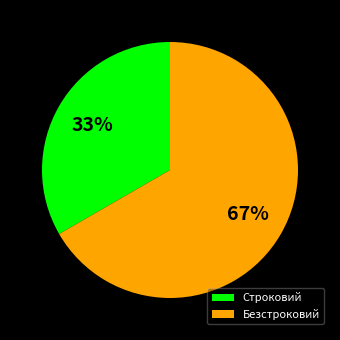

What is the ratio of the value at Безстроковий to the value at Строковий?

2.0